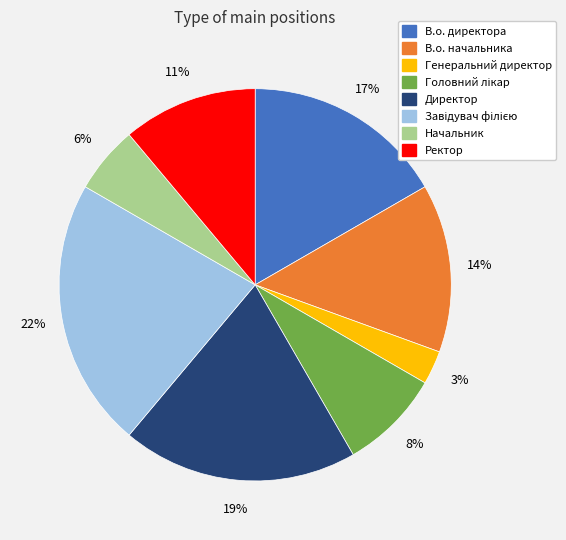

Do Ректор and Начальник together represent more than half of the pie?

No